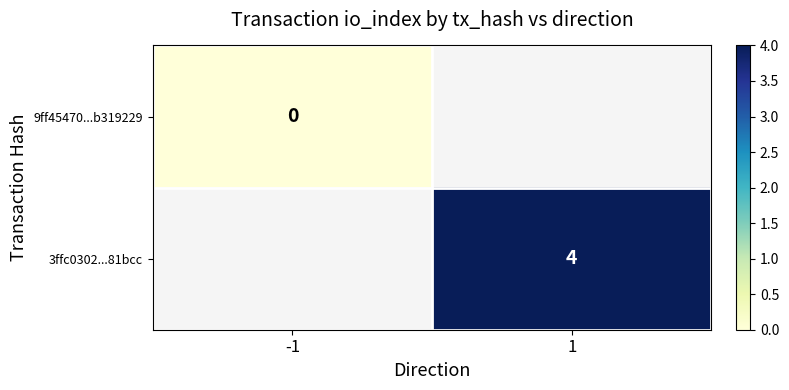

The 3ffc0302...81bcc series shows 4 at 1. True or false?

True